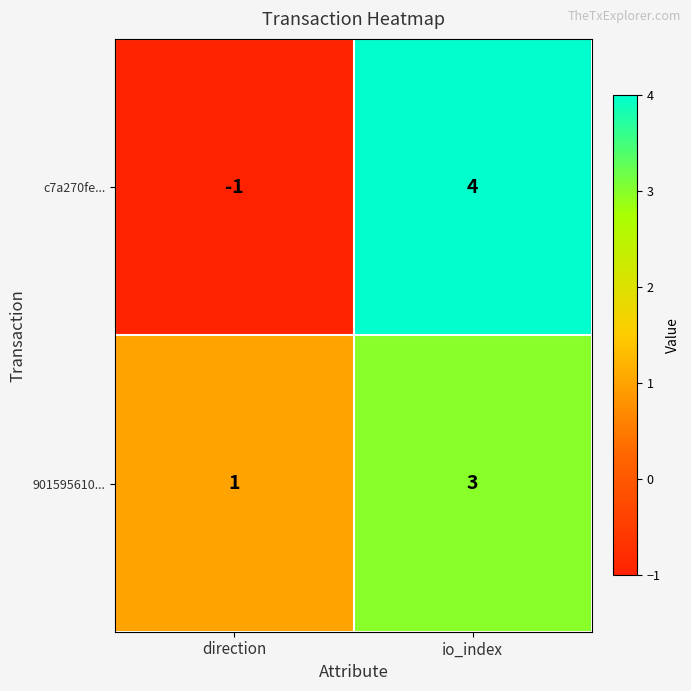

Is it true that 901595610... equals 1 at direction?

True